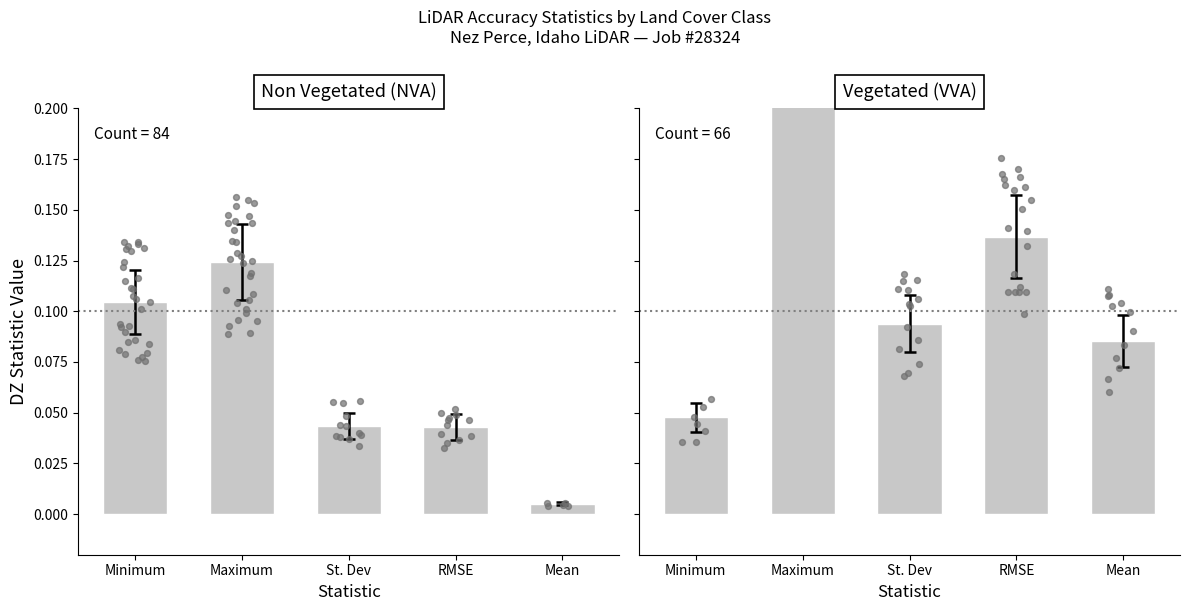

Is the value of Vegetated (VVA) at Minimum greater than the value of Non Vegetated (NVA) at Maximum?

No